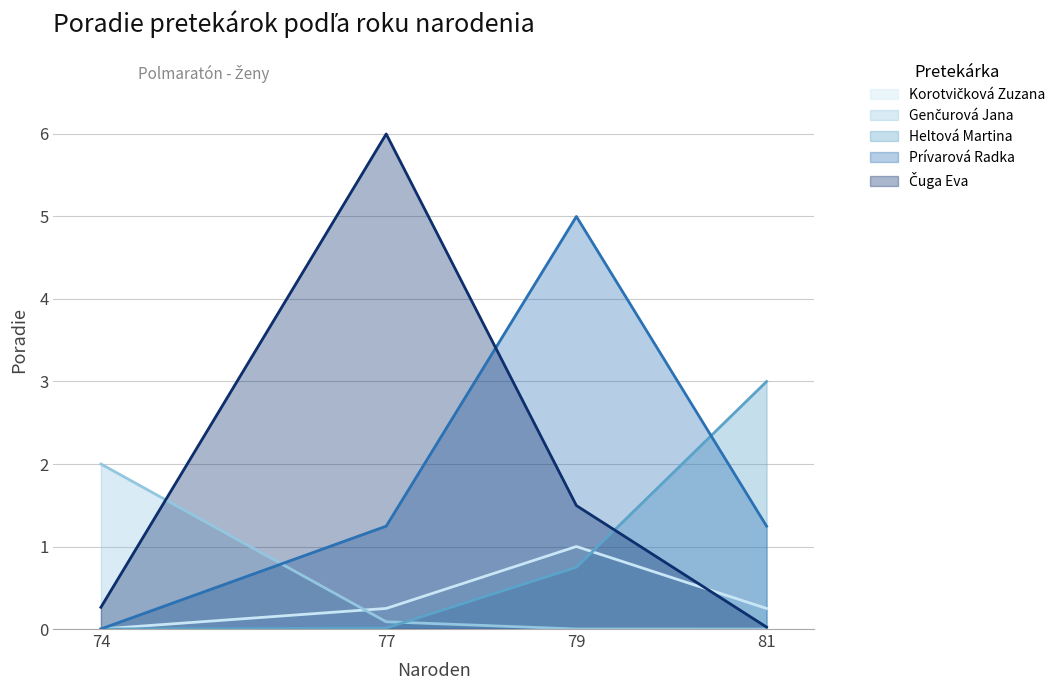

The Heltová Martina series shows 0.7 at 79. True or false?

True